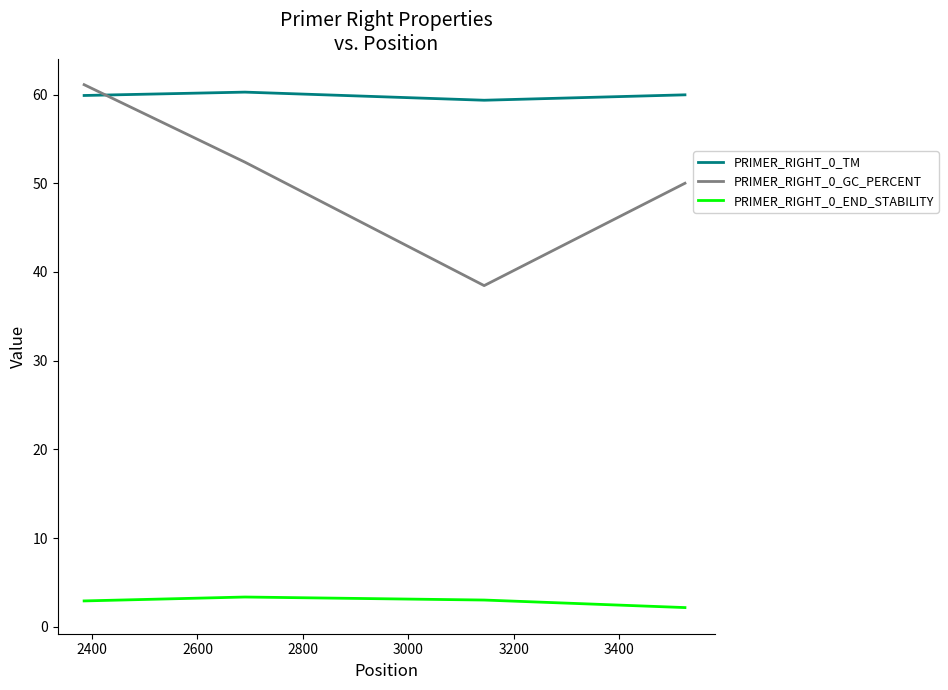

Rank the series by their maximum value, from highest to lowest.

PRIMER_RIGHT_0_GC_PERCENT, PRIMER_RIGHT_0_TM, PRIMER_RIGHT_0_END_STABILITY